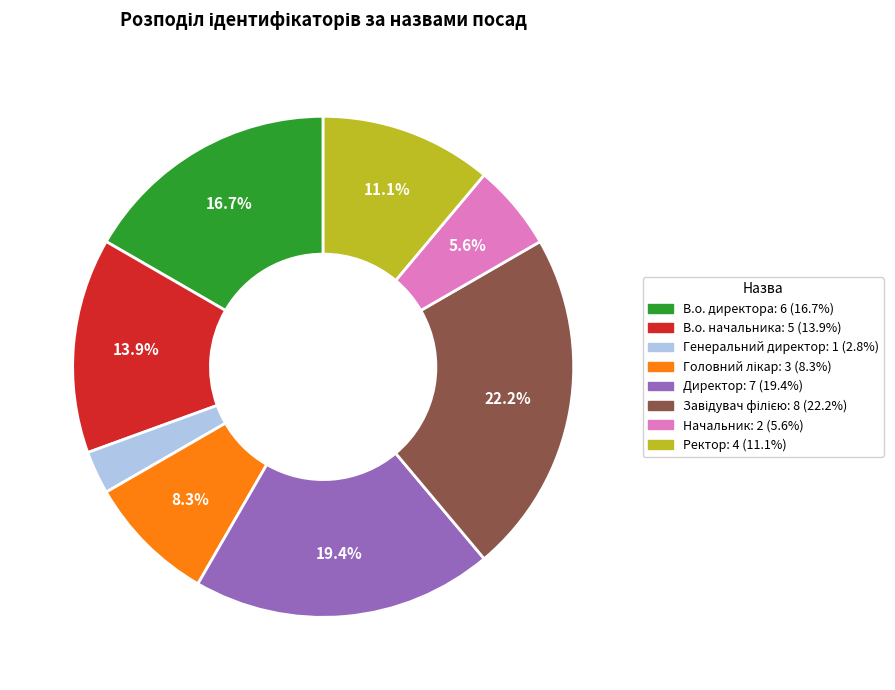

What percentage do Директор and В.о. начальника together represent?

33.3%